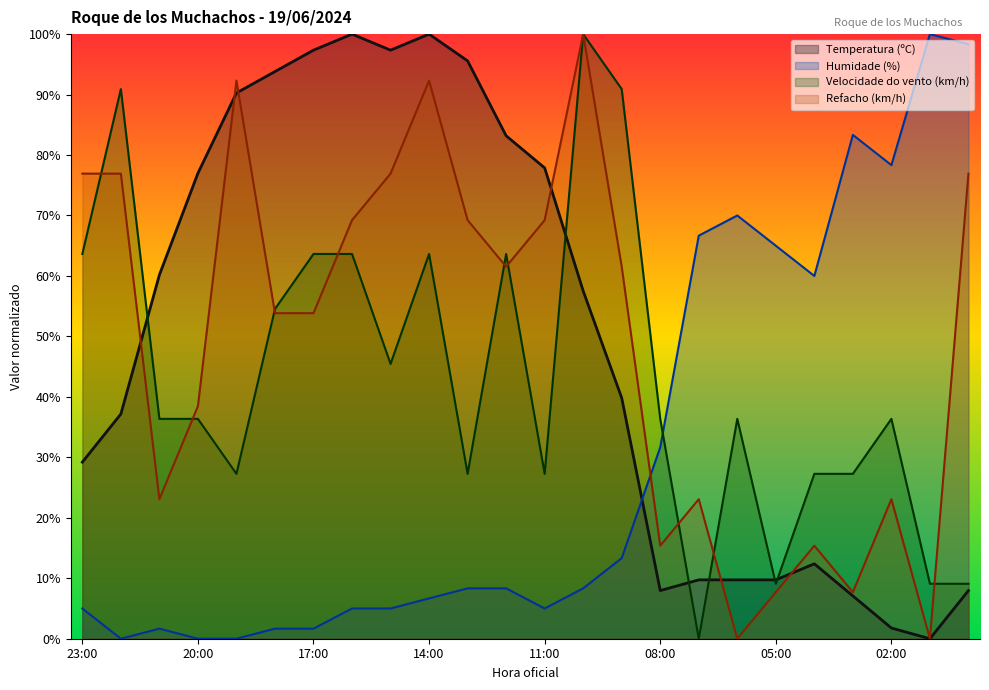

What is the difference between the second highest and second lowest values in the Velocidade do vento (km/h) series?

81.8